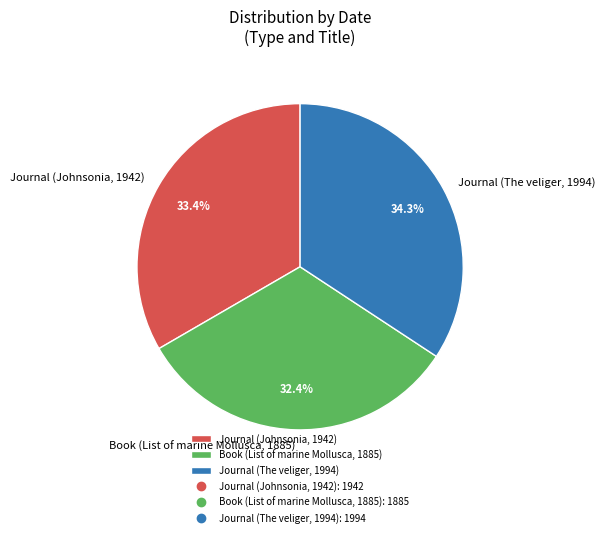

Between Journal (The veliger, 1994) and Journal (Johnsonia, 1942), which is larger?

Journal (The veliger, 1994)